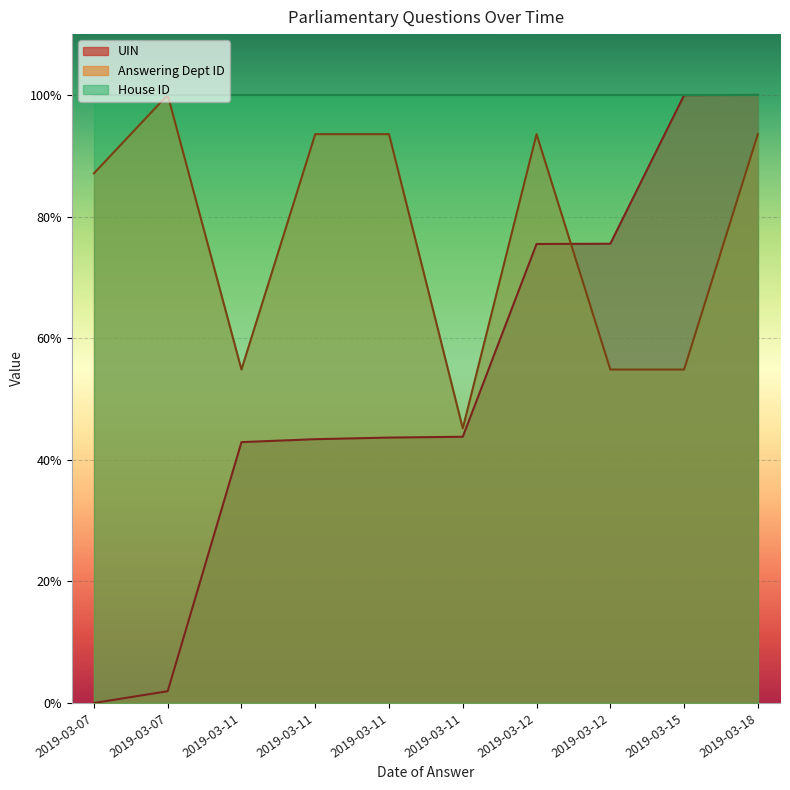

At which category is the sum across all series the highest?

2019-03-18